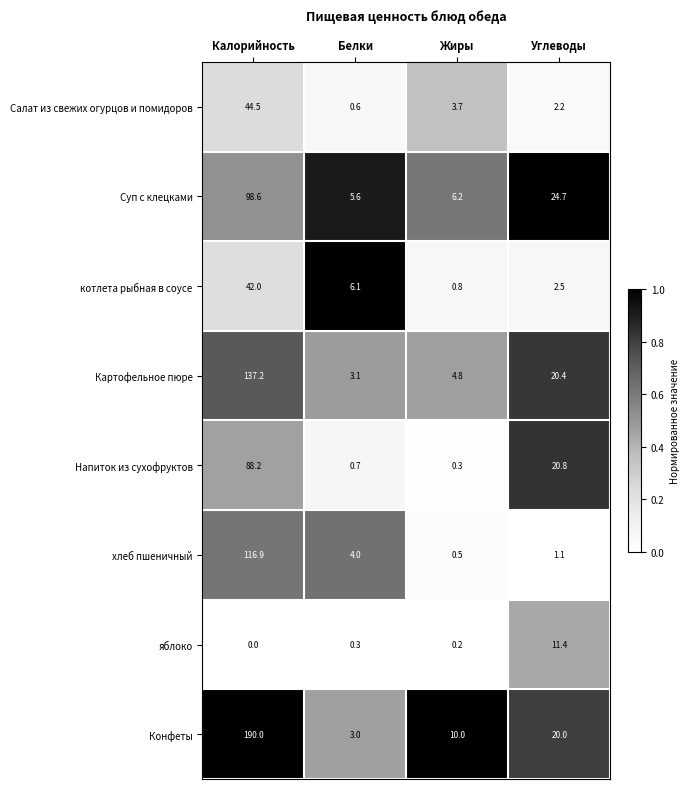

At how many categories does at least one series exceed 0?

4